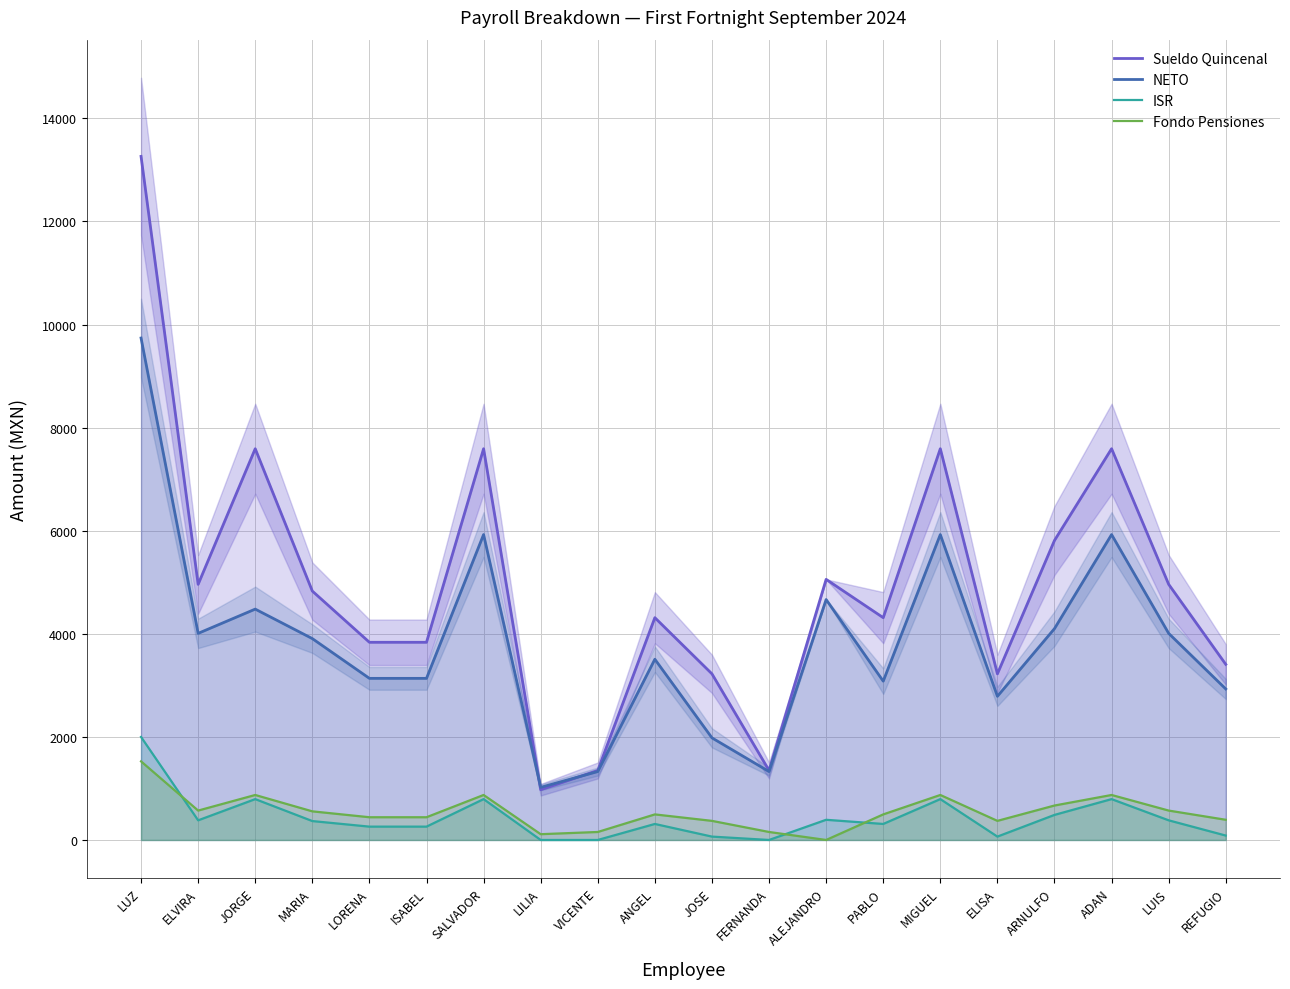

What is the total value across all series at JOSE?

5639.7